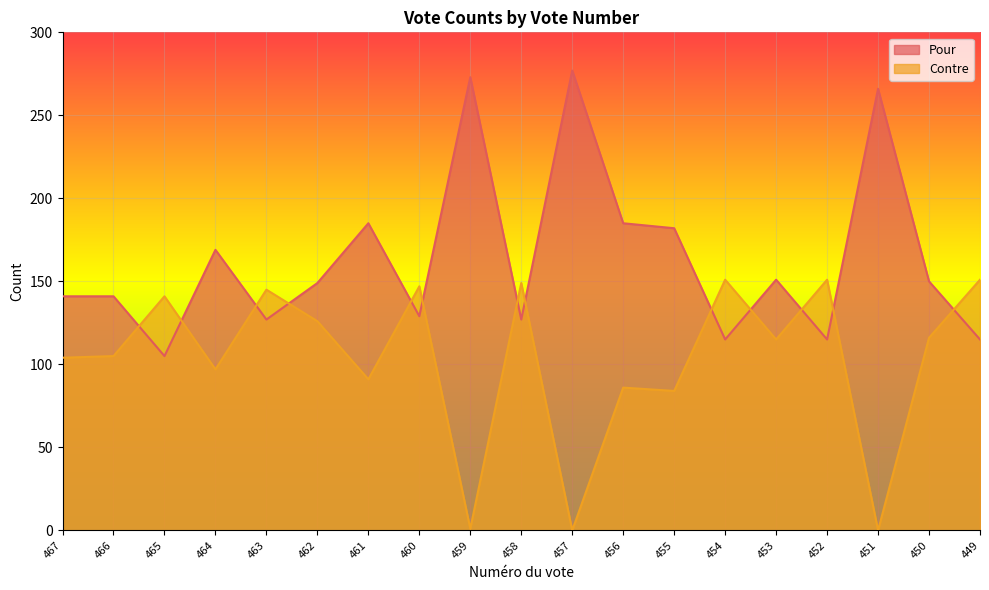

Rank the categories by Contre value from highest to lowest.

454, 452, 449, 458, 460, 463, 465, 462, 450, 453, 466, 467, 464, 461, 456, 455, 459, 457, 451